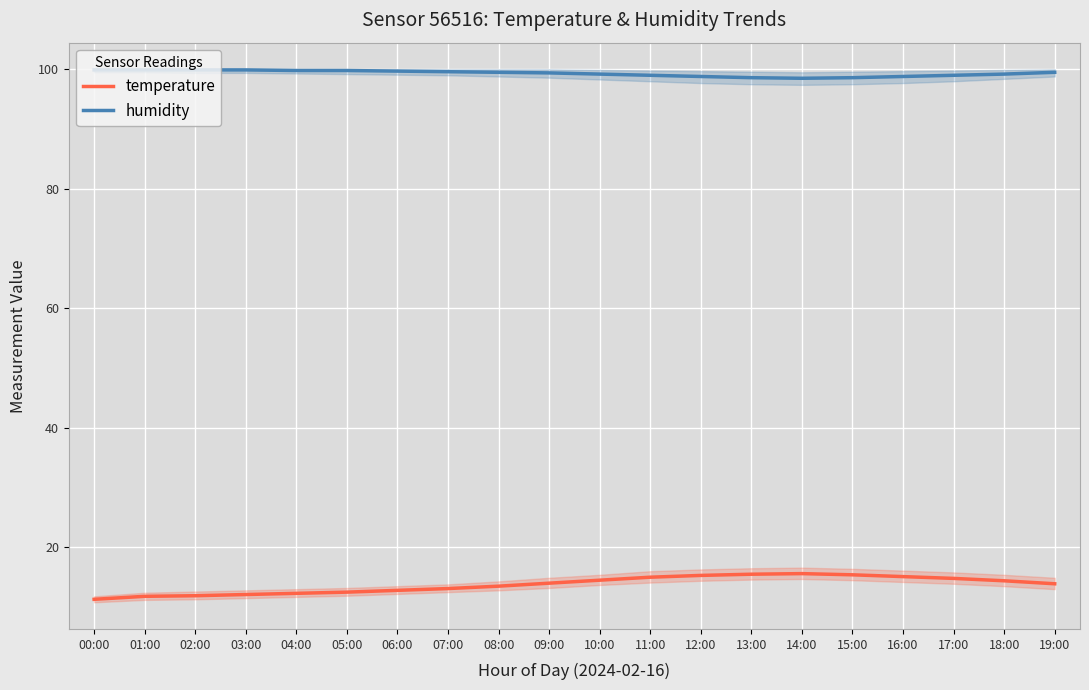

True or false: temperature and humidity intersect in this chart.

False